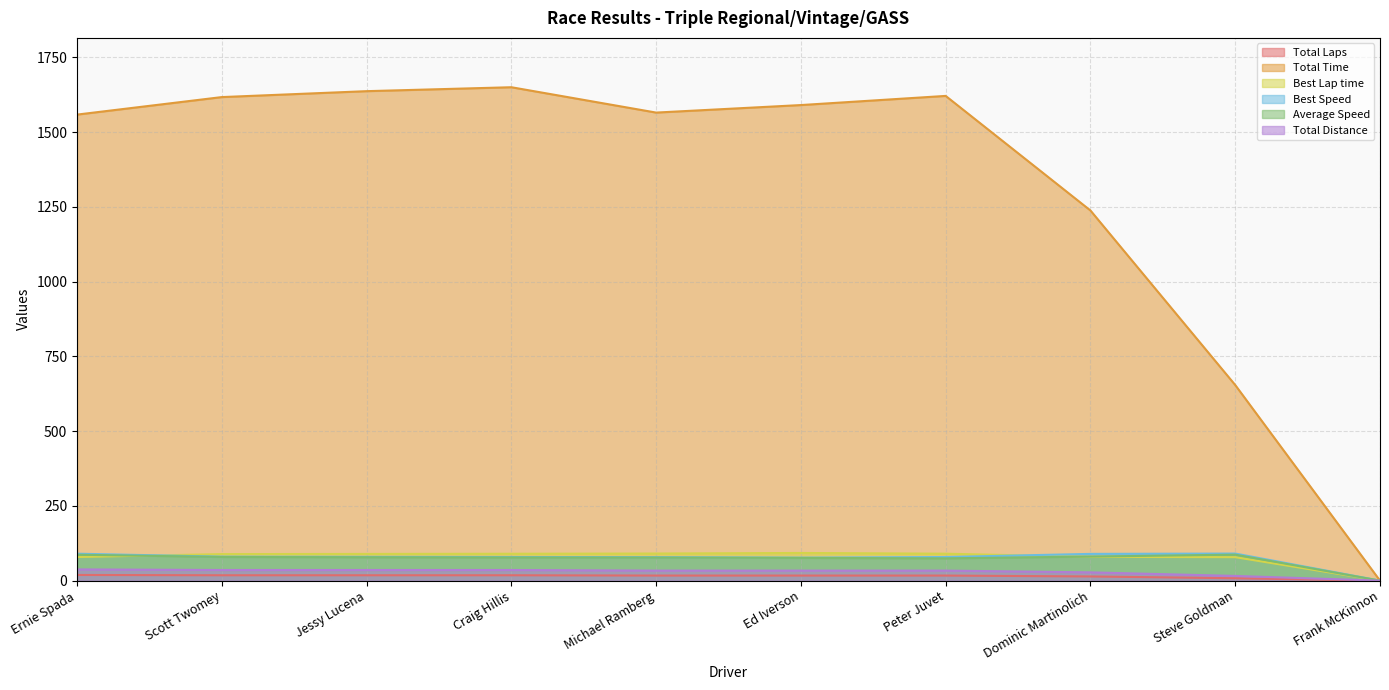

At which category is the sum across all series the highest?

Craig Hillis